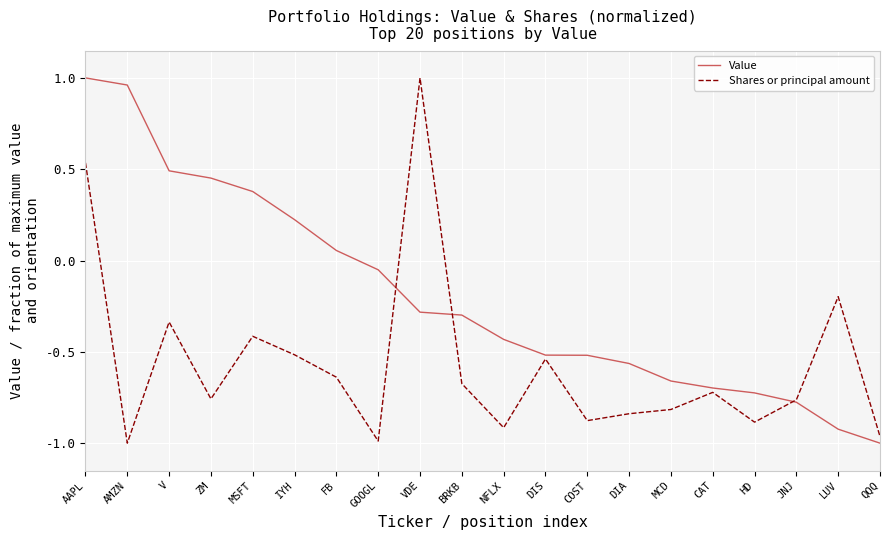

Rank the series at AMZN from highest to lowest value.

Value, Shares or principal amount